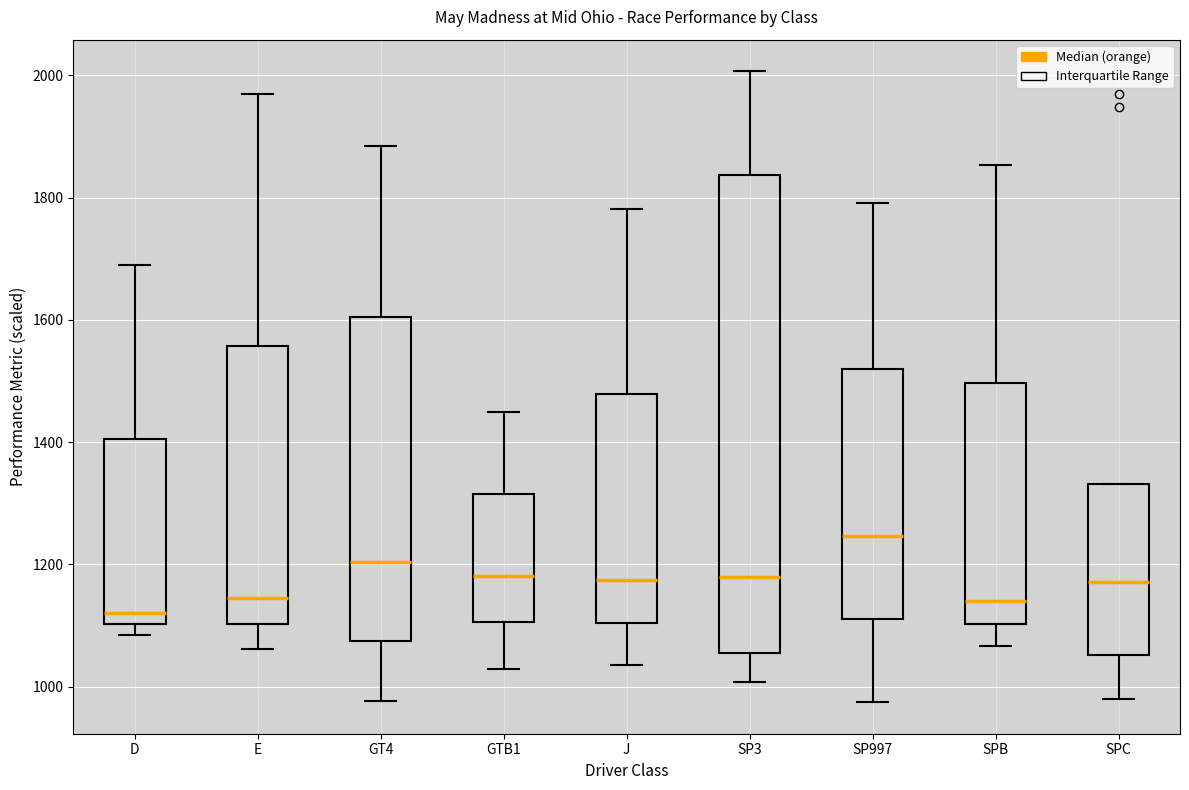

Reading left to right, transcribe this box plot: for each box, give where its median line is, the range the box spans, and where its two whiskers end, as read against the y-axis. The values are not printed on the chart, so give them approximately, as read against the axis.

D: median 1120, box 1100 to 1400, whiskers 1080 to 1680
E: median 1140, box 1100 to 1560, whiskers 1060 to 1960
GT4: median 1200, box 1080 to 1600, whiskers 980 to 1880
GTB1: median 1180, box 1100 to 1320, whiskers 1020 to 1440
J: median 1180, box 1100 to 1480, whiskers 1040 to 1780
SP3: median 1180, box 1060 to 1840, whiskers 1000 to 2000
SP997: median 1240, box 1120 to 1520, whiskers 980 to 1800
SPB: median 1140, box 1100 to 1500, whiskers 1060 to 1860
SPC: median 1180, box 1060 to 1340, whiskers 980 to 1340